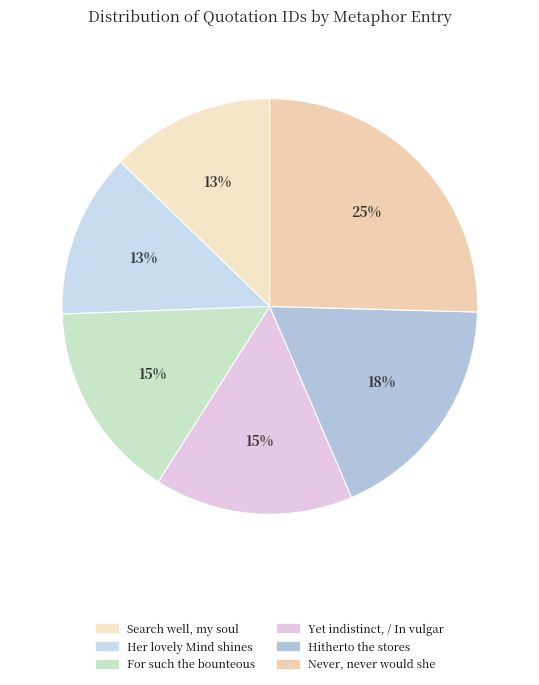

Count the number of slices in the pie.

6